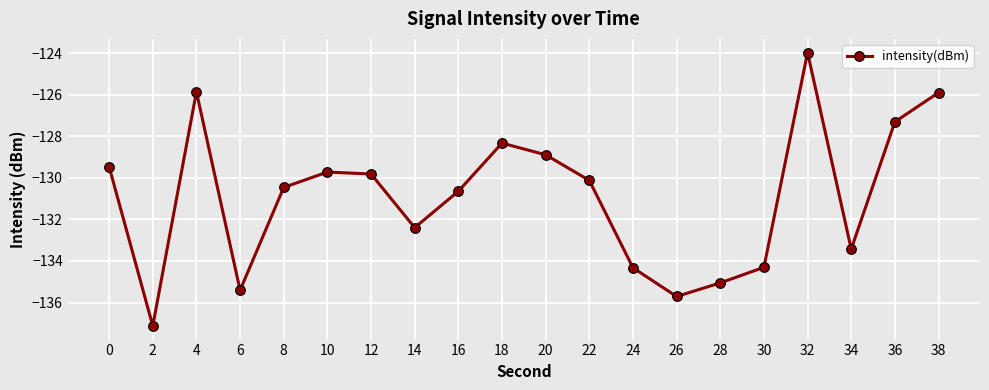

How many values are below -130?

11